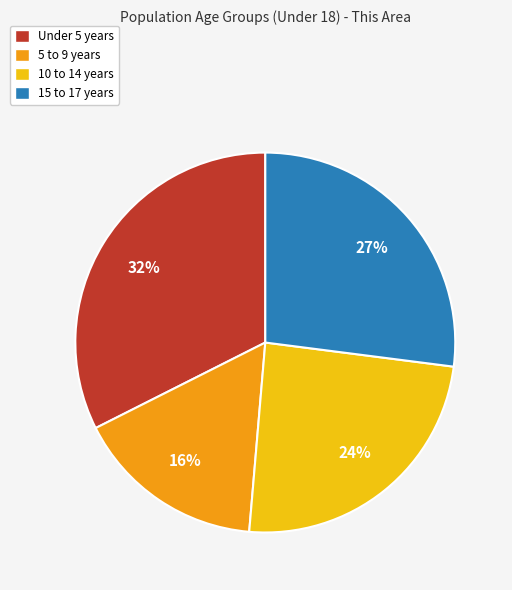

What is the largest slice in the pie chart?

Under 5 years